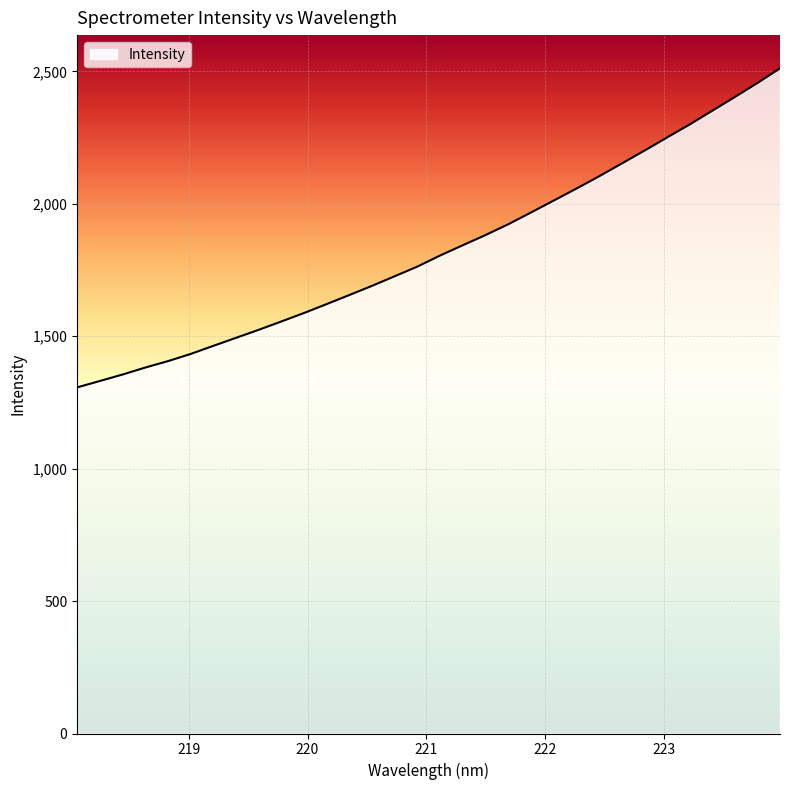

How many lines are shown in the chart?

1